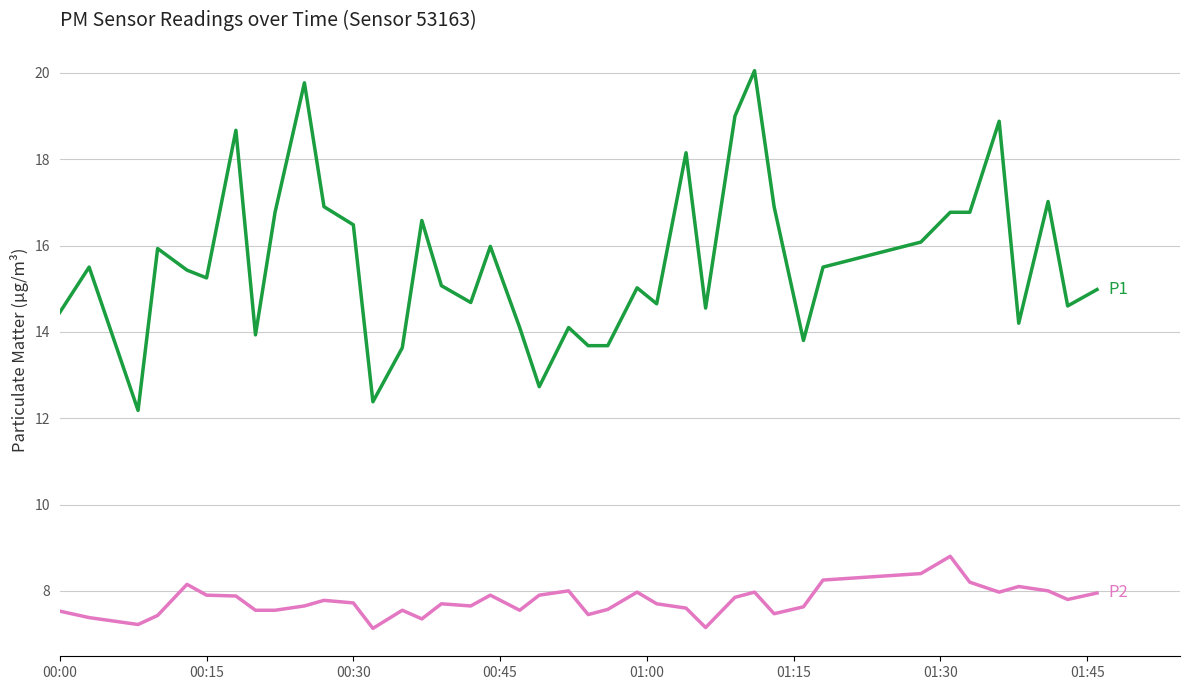

What is the maximum value shown in the chart?

20.1